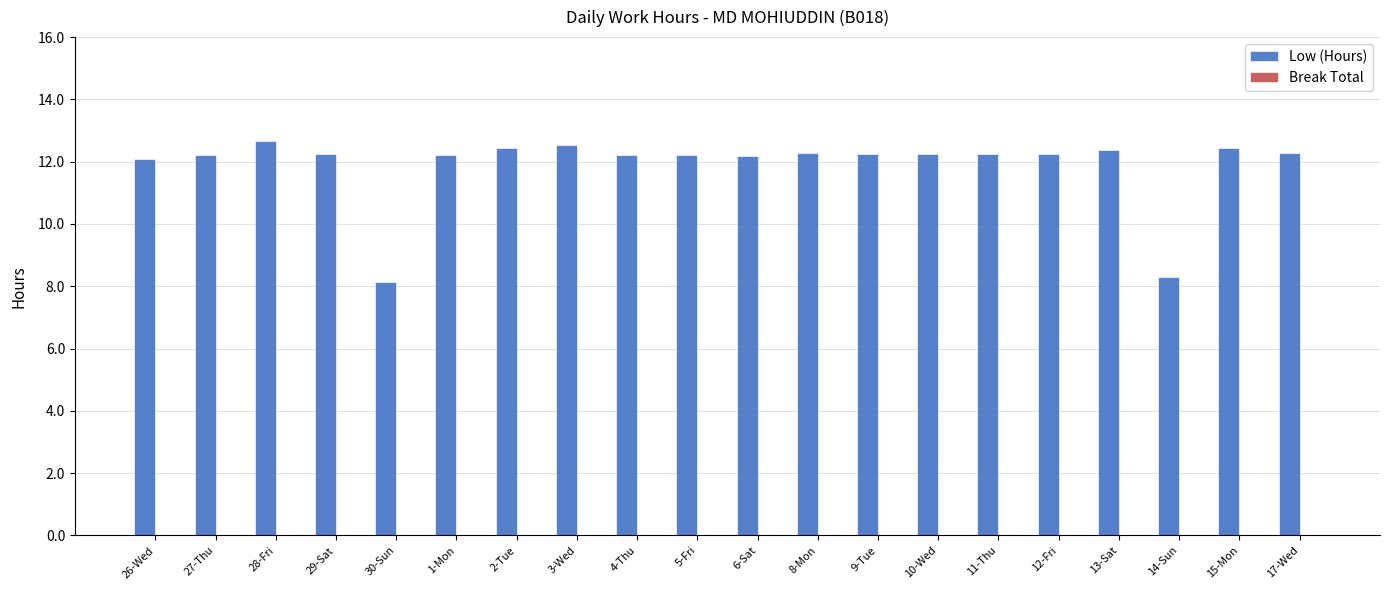

How many bars are there in total?

20